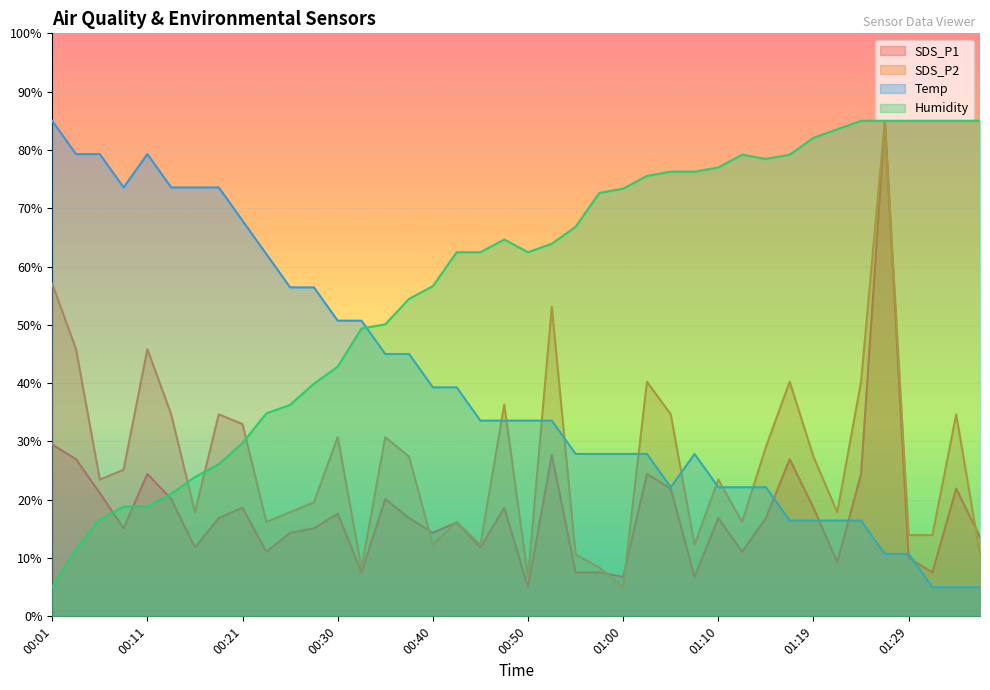

List the series in order of their peak value, lowest first.

SDS_P1, SDS_P2, Temp, Humidity